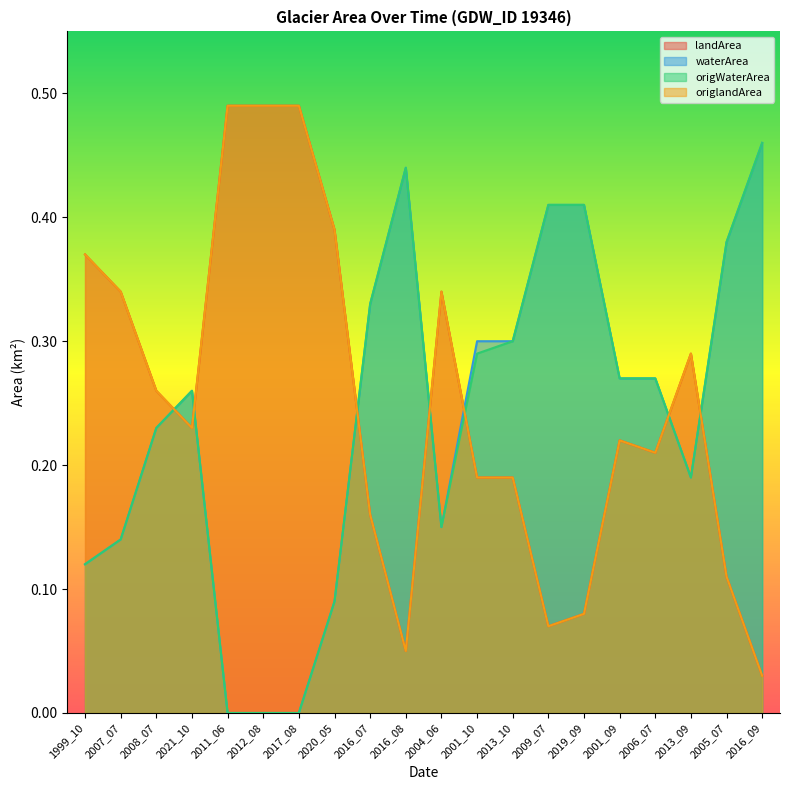

Which series has the widest spread of values?

waterArea